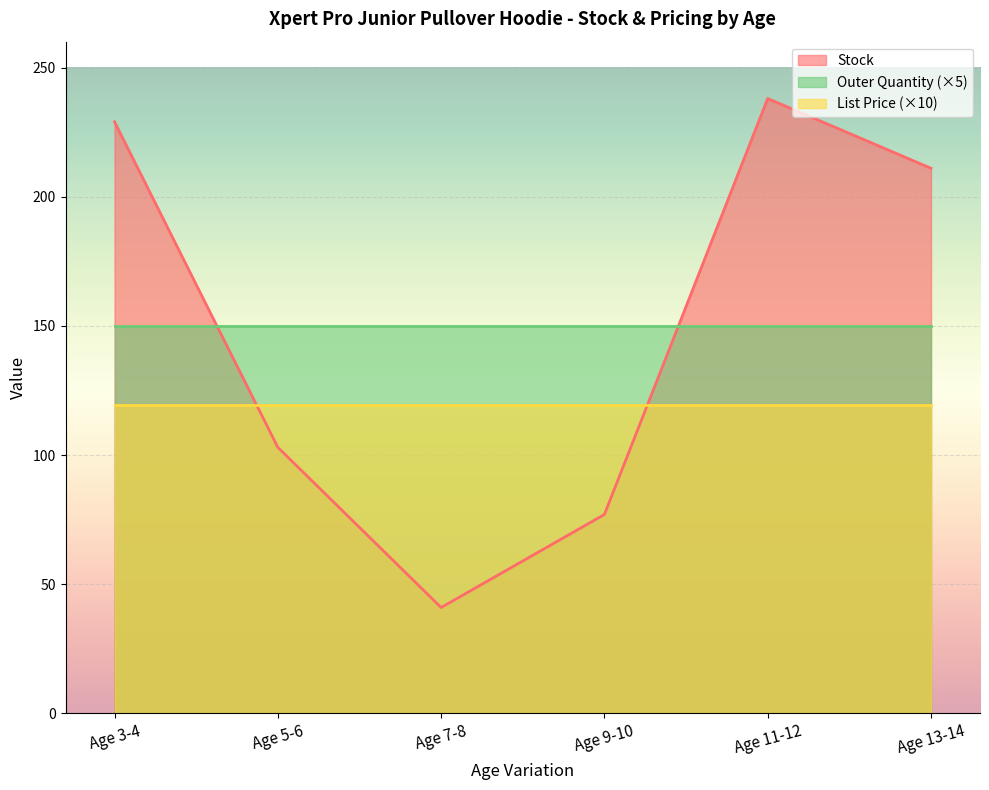

Reading left to right, list all the values displayed in this chart.

Stock: 229.0	103.0	41.0	77.0	238.0	211.0
List Price: 11.9	11.9	11.9	11.9	11.9	11.9
Outer Quantity: 30.0	30.0	30.0	30.0	30.0	30.0